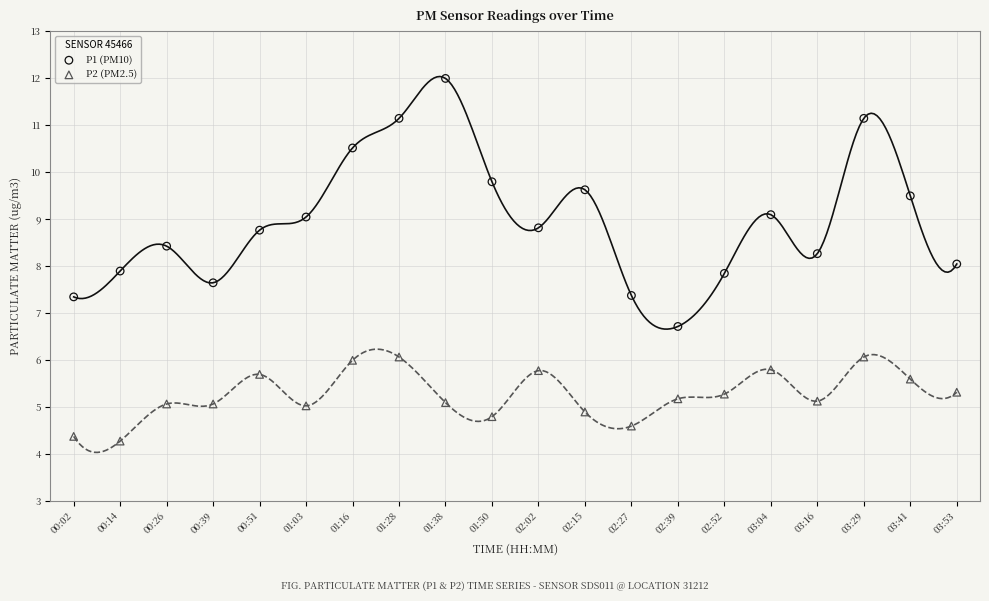

What are all the series names shown in the legend?

P1 (PM10), P2 (PM2.5)